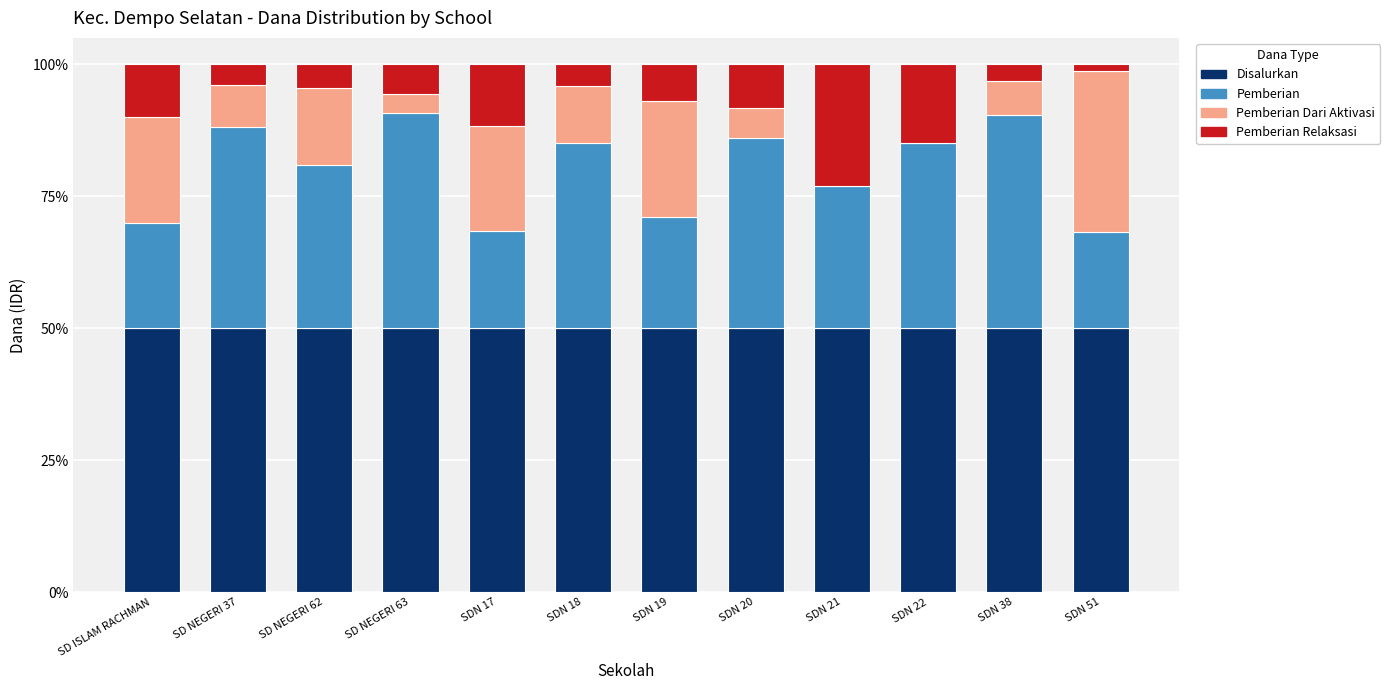

What is the average value of the Disalurkan series?

50.0